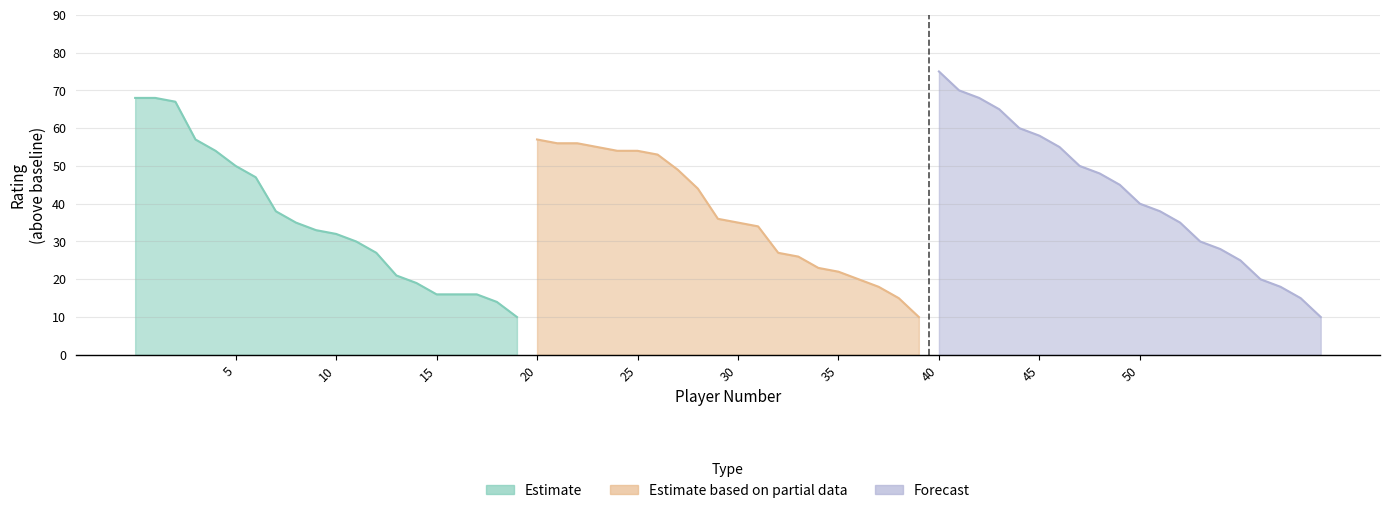

Which series has the largest total across all categories?

Forecast